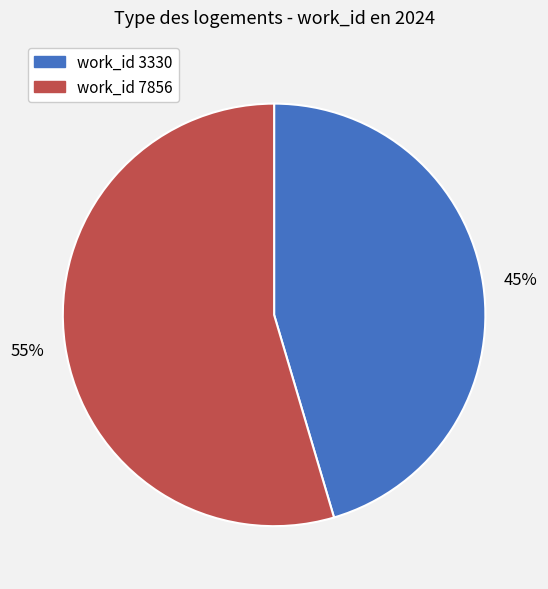

Is there a majority slice in this chart?

Yes